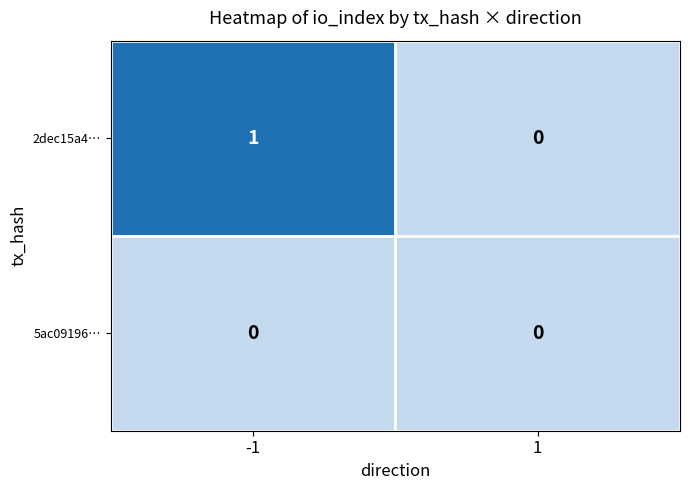

At which category is the sum across all series the highest?

-1